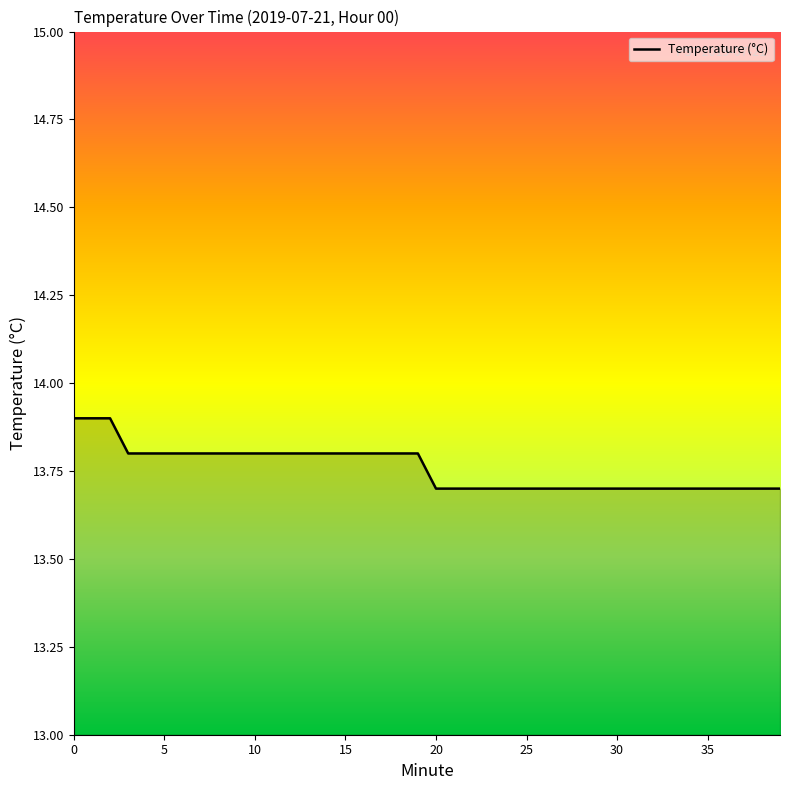

What is the greatest value displayed?

13.9